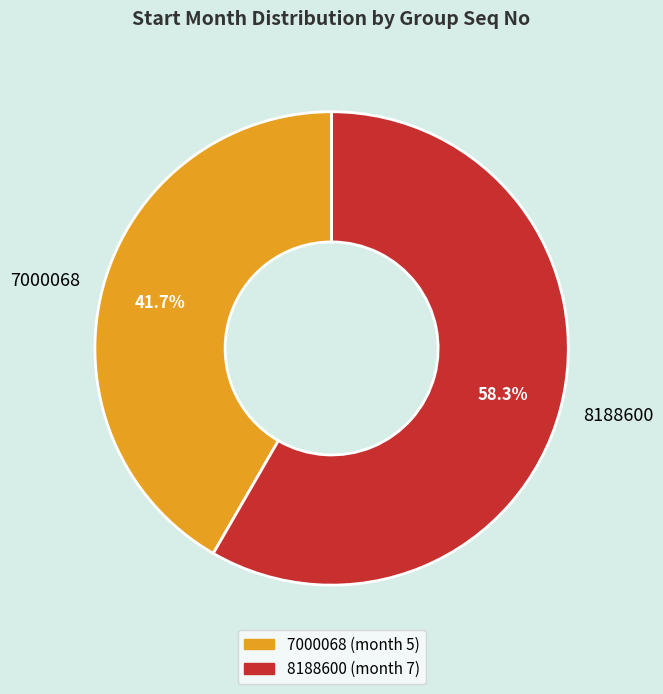

Count the number of slices in the pie.

2